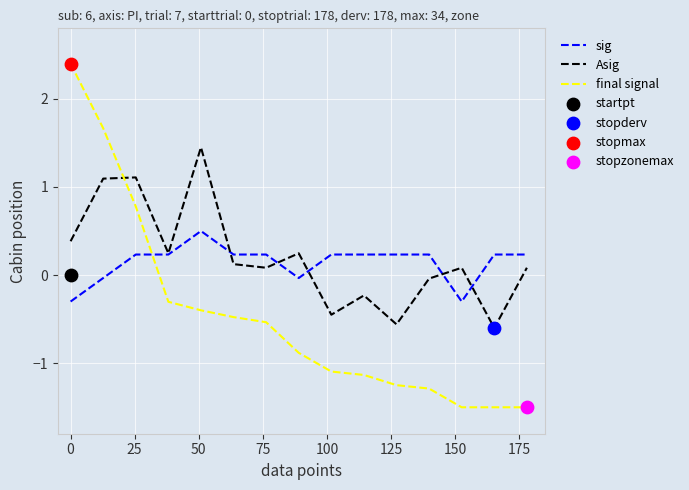

Which series has the largest Y range (max minus min)?

final signal